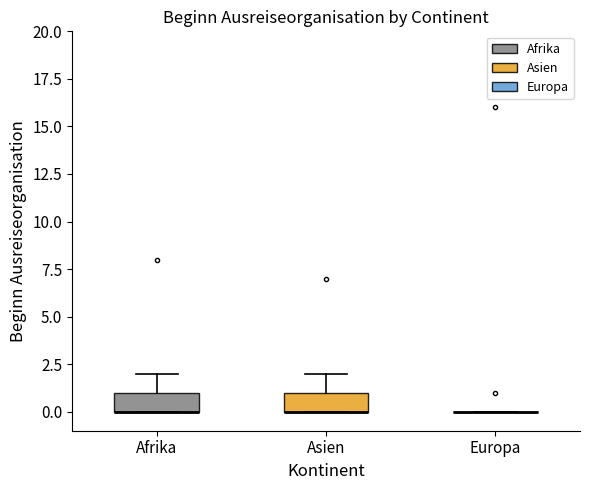

Reading left to right, read every box against the y-axis: the position of its median line, the range the box covers, and the ends of its whiskers. The values are not printed on the chart, so give them approximately, as read against the axis.

Afrika: median 0 (drawn on the box's lower edge), box 0 to 1, whiskers 0 to 2
Asien: median 0 (drawn on the box's lower edge), box 0 to 1, whiskers 0 to 2
Europa: box collapsed to a line at 0, whiskers 0 to 0